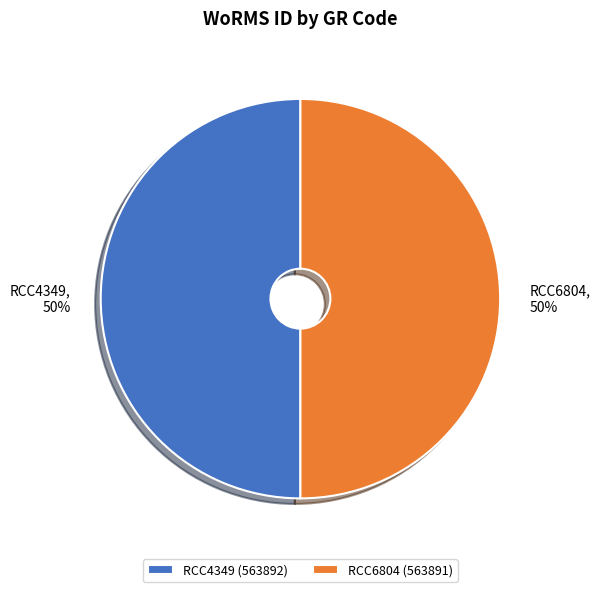

True or false: RCC4349 accounts for 62% of the total.

False